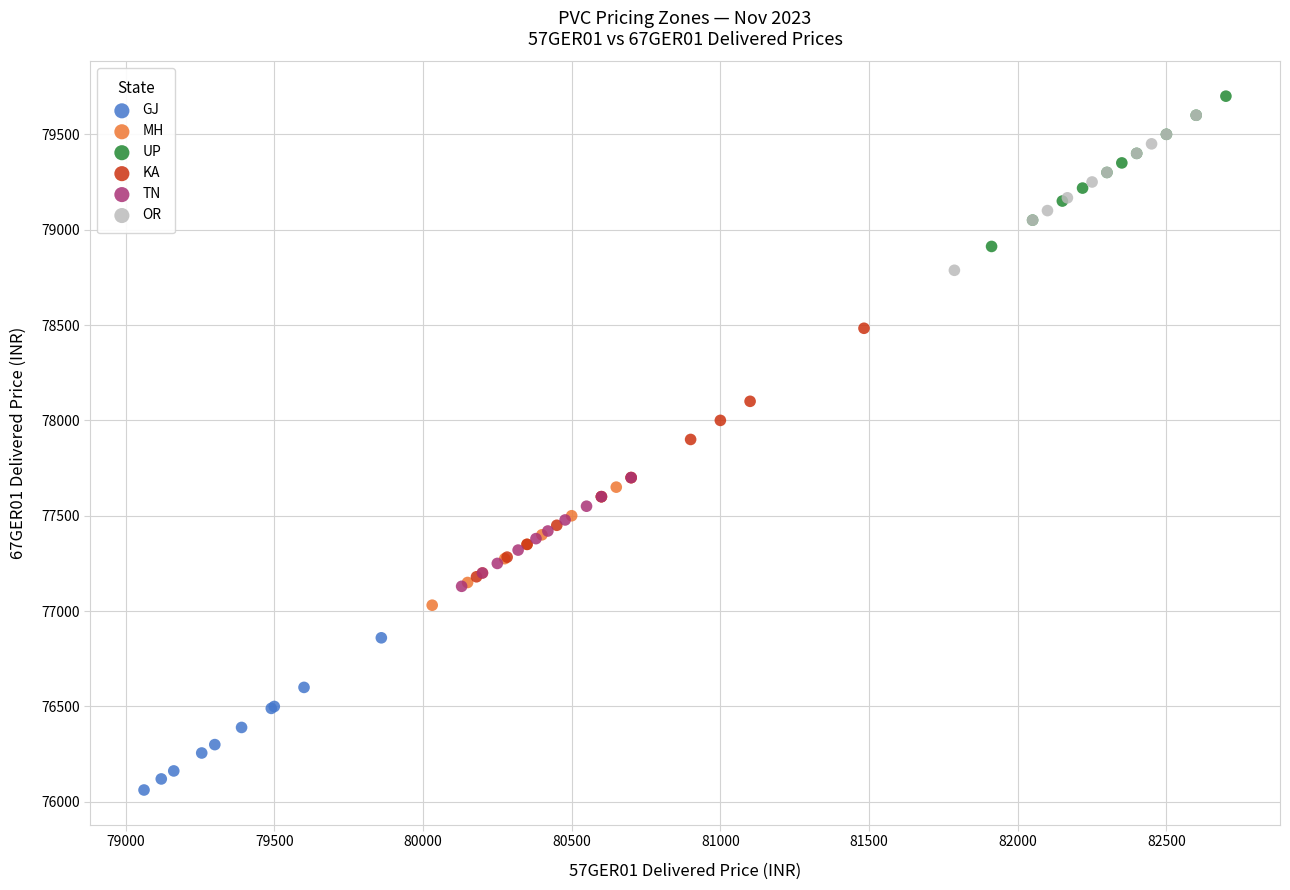

Which series contains the highest Y value?

UP